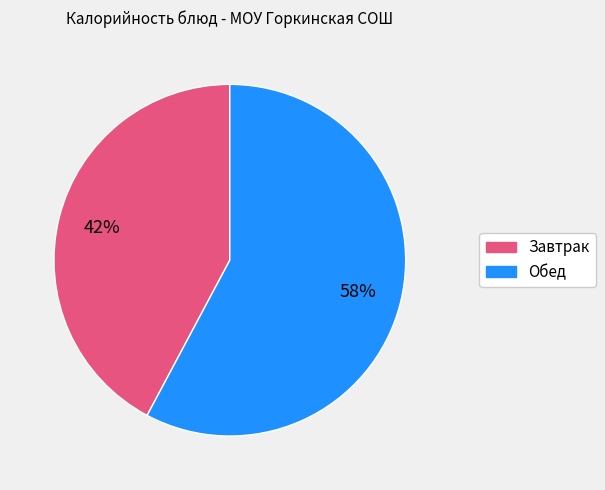

To the nearest percent, what is the average slice percentage?

50%